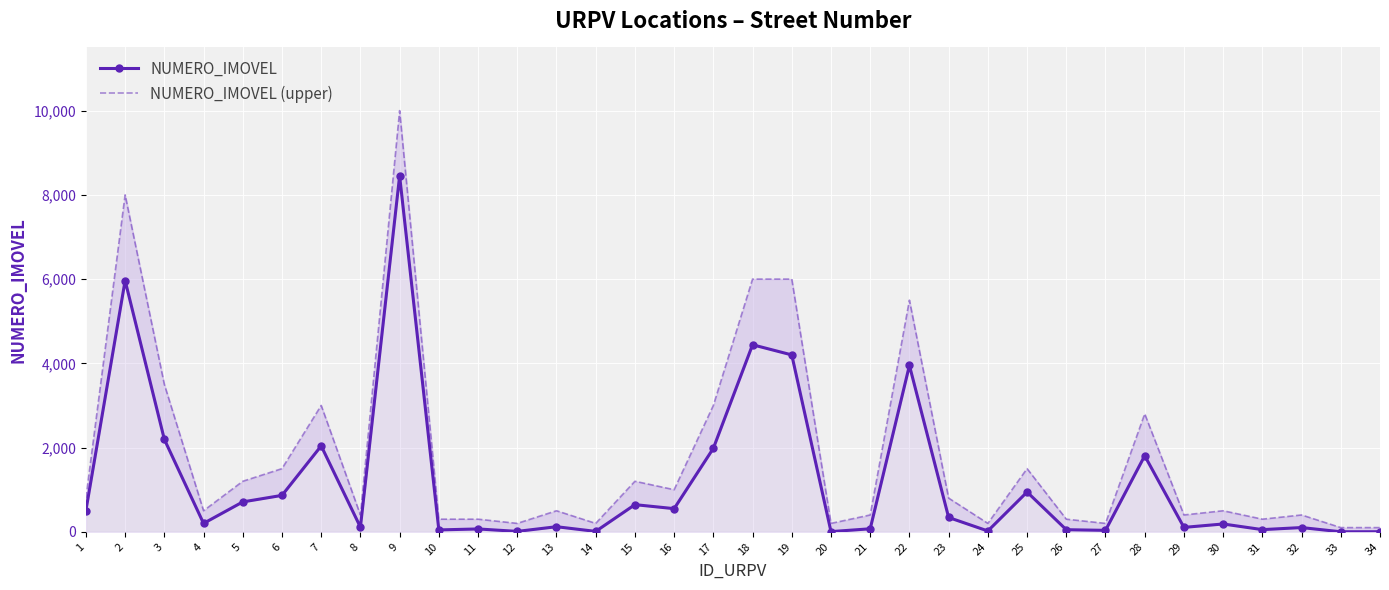

How many interior local peaks does the NUMERO_IMOVEL (upper) series have?

10